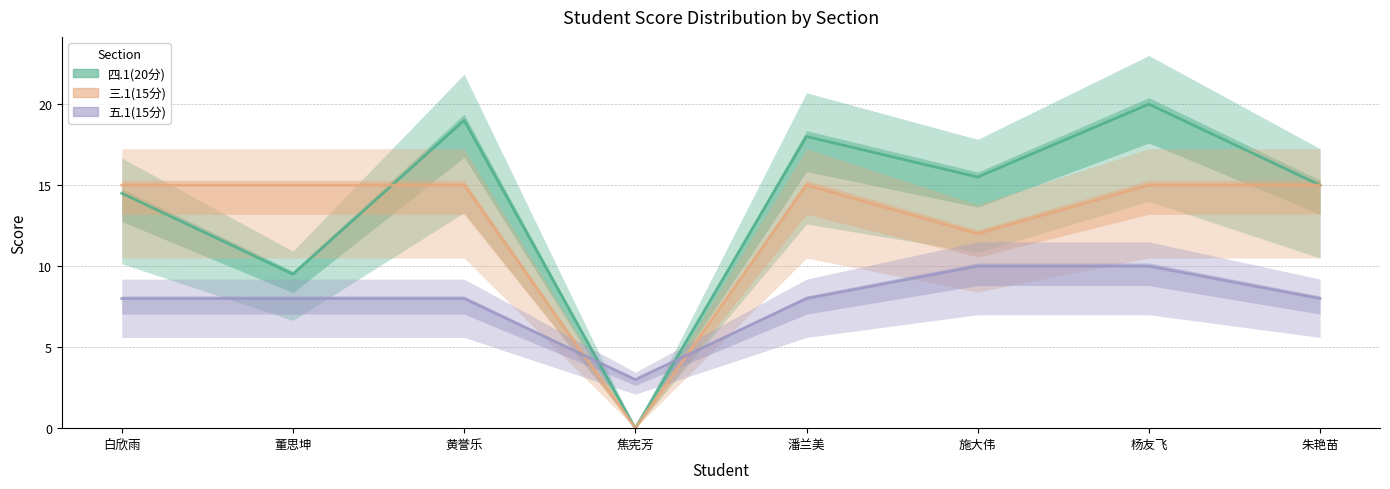

How many times do 四.1(20分) and 五.1(15分) cross each other?

2